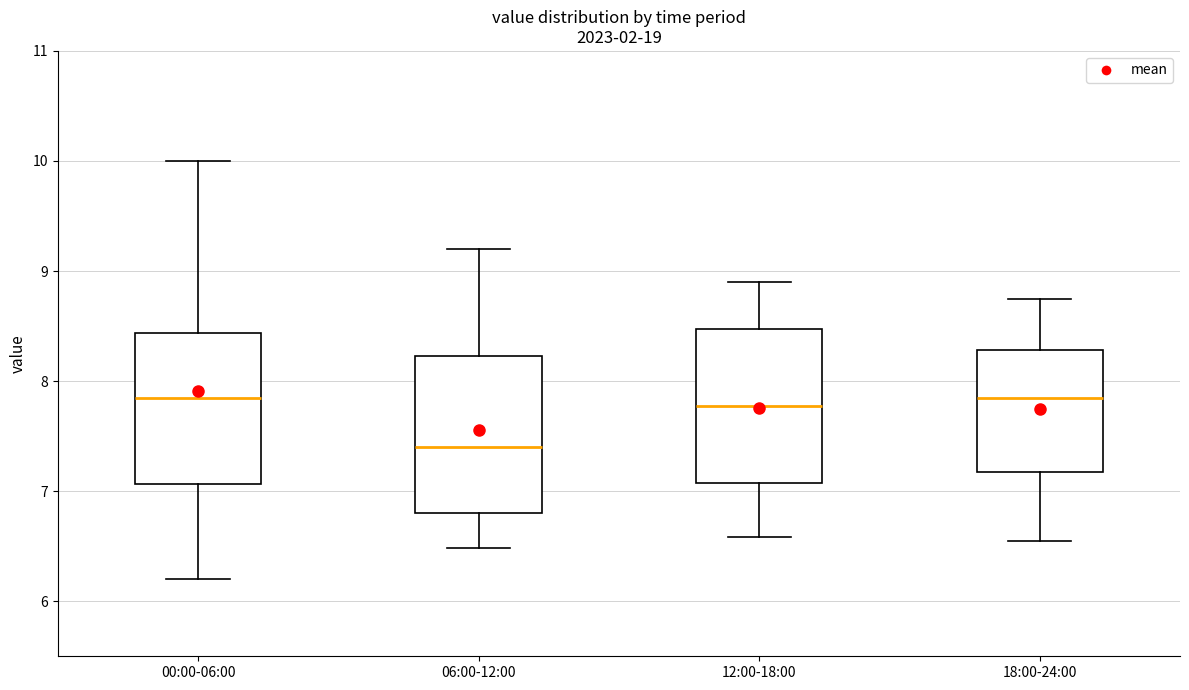

Reading left to right, read every box against the y-axis: the position of its median line, the range the box covers, and the ends of its whiskers. The values are not printed on the chart, so give them approximately, as read against the axis.

00:00-06:00: median 7.9, box 7.1 to 8.4, whiskers 6.2 to 10.0
06:00-12:00: median 7.4, box 6.8 to 8.2, whiskers 6.5 to 9.2
12:00-18:00: median 7.8, box 7.1 to 8.5, whiskers 6.6 to 8.9
18:00-24:00: median 7.9, box 7.2 to 8.3, whiskers 6.6 to 8.8